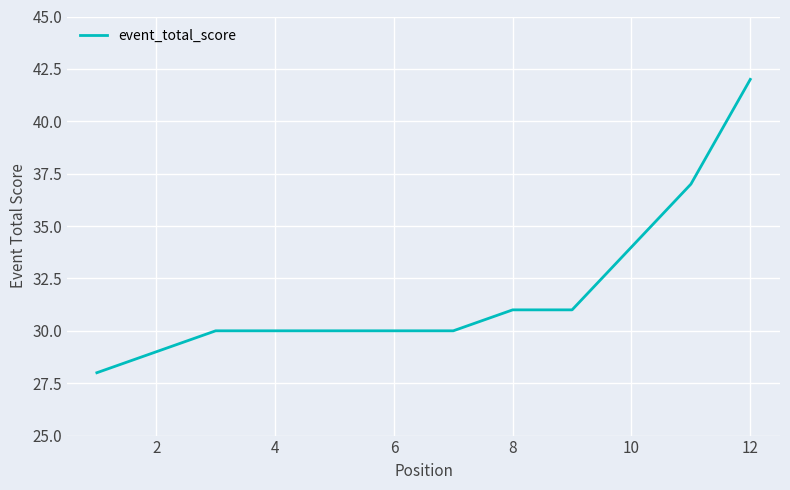

What is the average value?

32